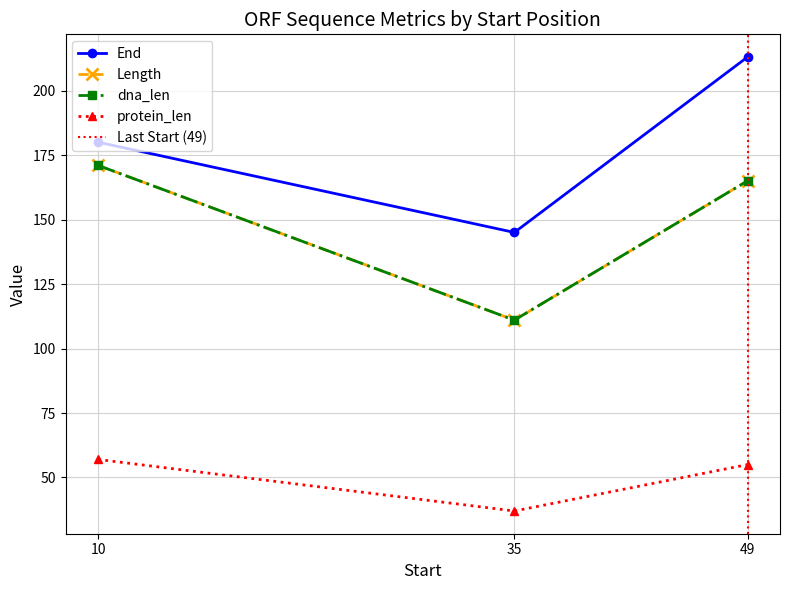

True or false: protein_len has a value of 57 at 10.

True